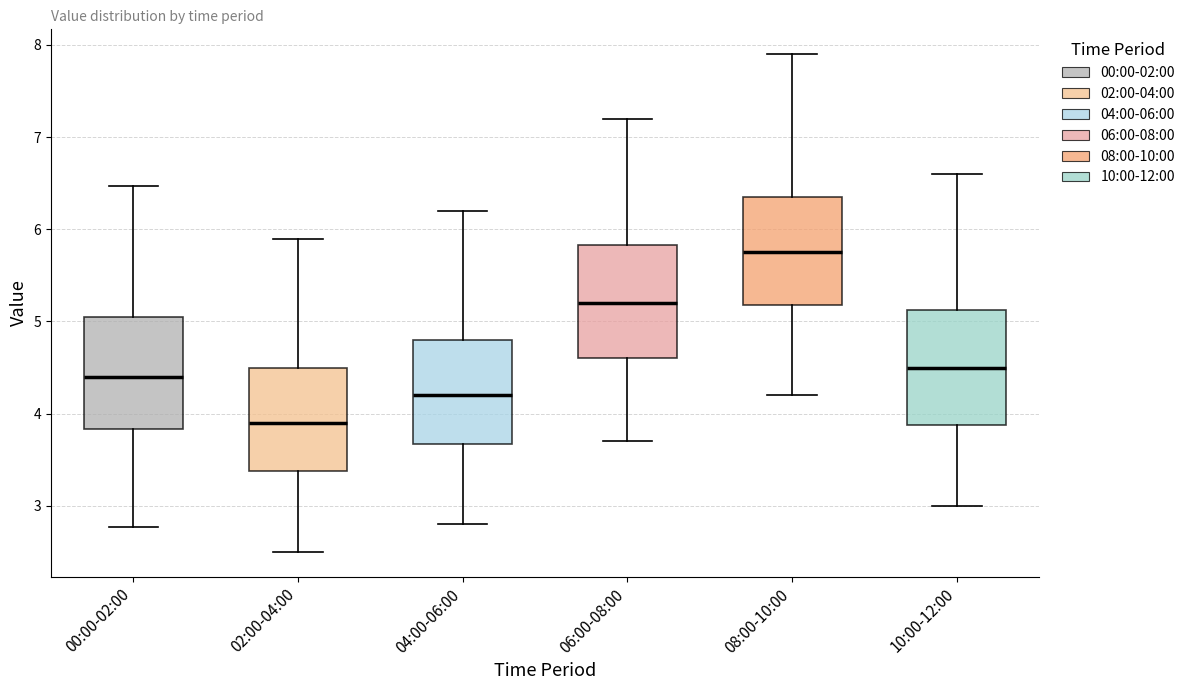

Reading left to right, transcribe this box plot: for each box, give where its median line is, the range the box spans, and where its two whiskers end, as read against the y-axis. The values are not printed on the chart, so give them approximately, as read against the axis.

00:00-02:00: median 4.4, box 3.8 to 5.0, whiskers 2.8 to 6.5
02:00-04:00: median 3.9, box 3.4 to 4.5, whiskers 2.5 to 5.9
04:00-06:00: median 4.2, box 3.7 to 4.8, whiskers 2.8 to 6.2
06:00-08:00: median 5.2, box 4.6 to 5.8, whiskers 3.7 to 7.2
08:00-10:00: median 5.8, box 5.2 to 6.4, whiskers 4.2 to 7.9
10:00-12:00: median 4.5, box 3.9 to 5.1, whiskers 3.0 to 6.6